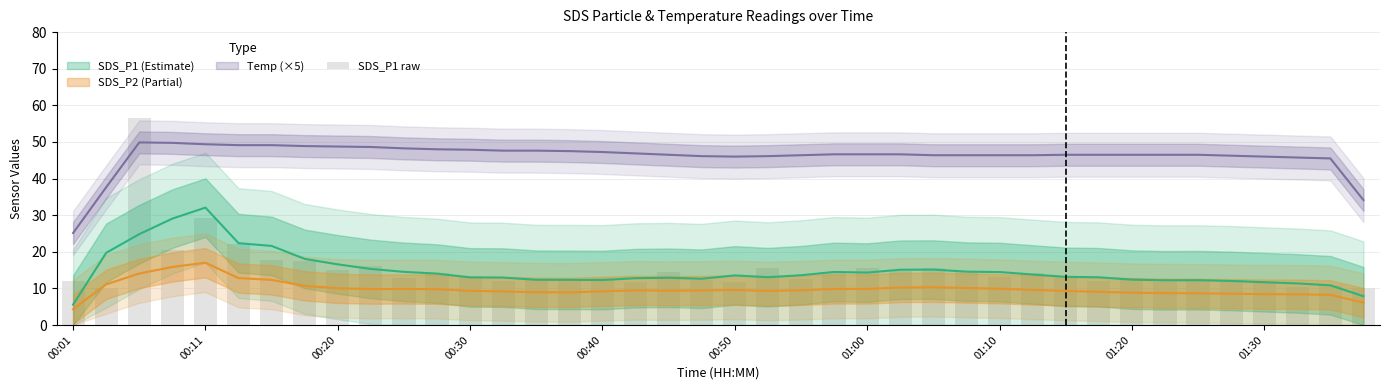

What is the difference between the values at 28 and 00:11?

3.1